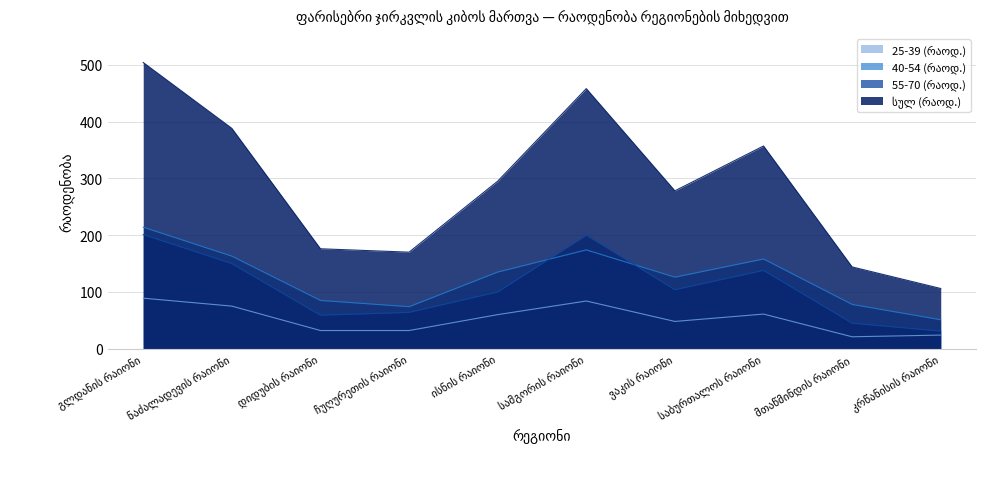

What is the smallest value displayed?

21